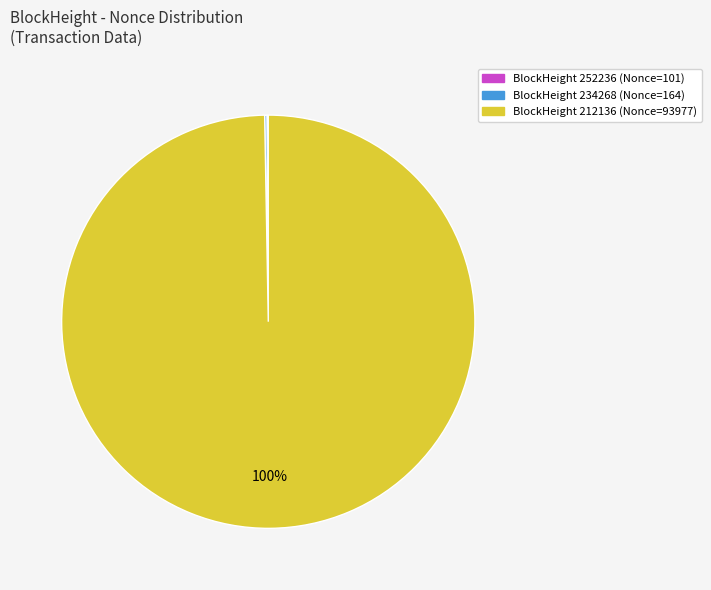

To the nearest percent, what is the average slice percentage?

33%